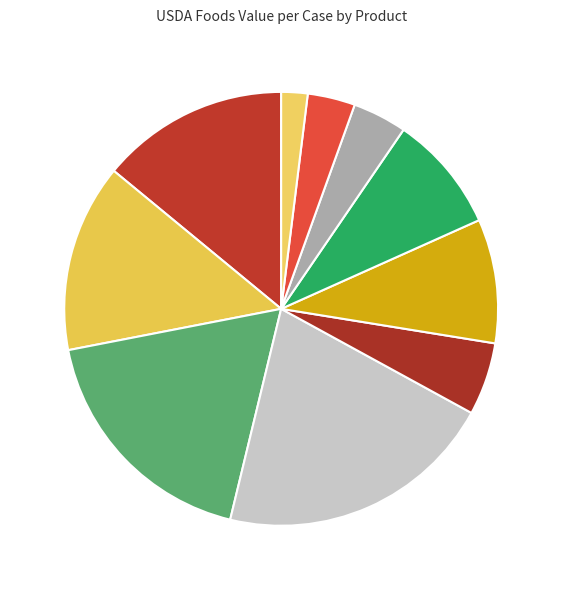

Count the number of slices in the pie.

10